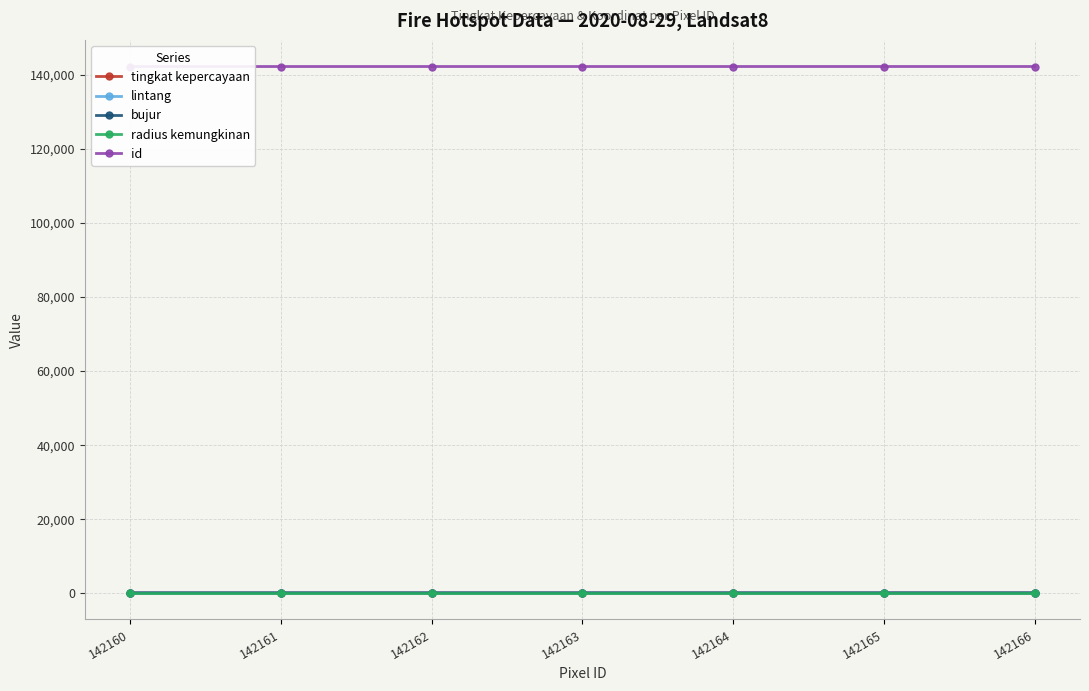

How many data points in id are above 142163?

3